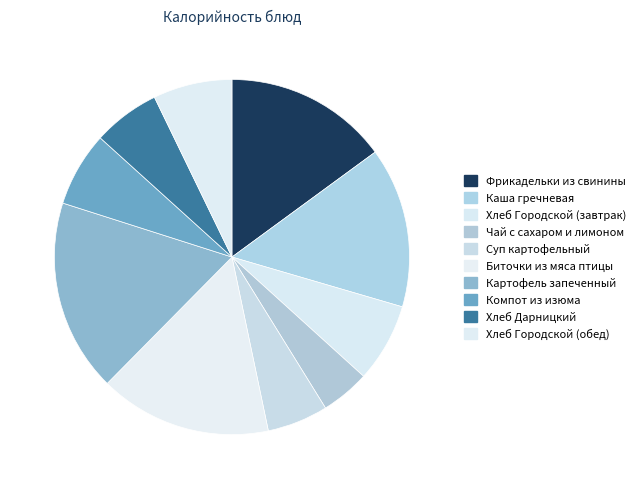

To the nearest percent, what percentage of the pie is Хлеб Дарницкий?

6%